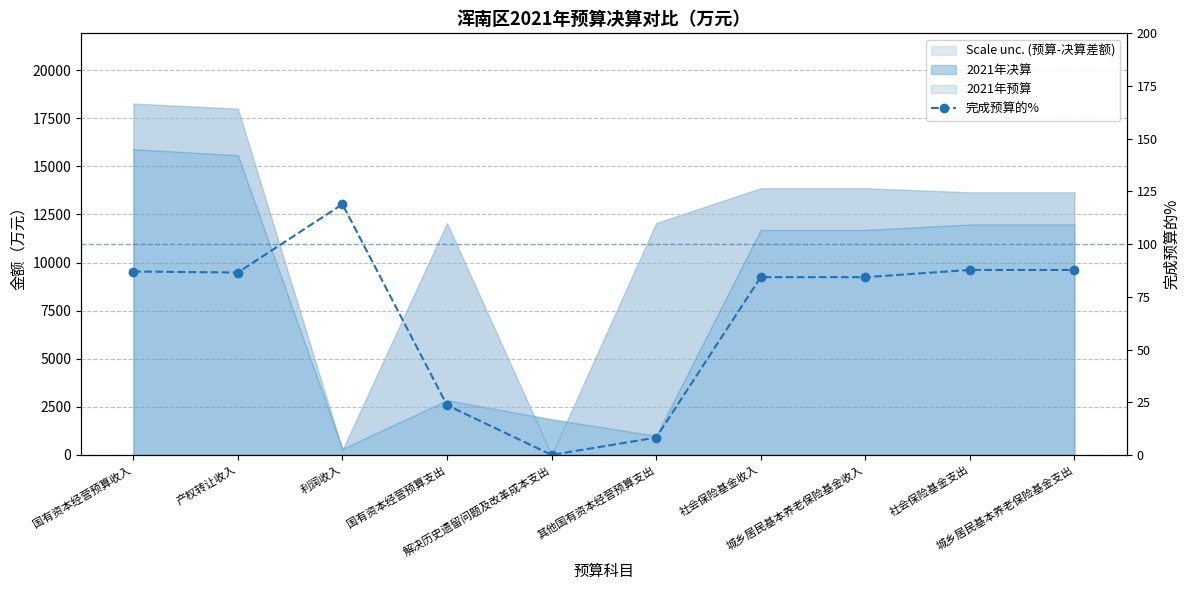

What is the change in value from 产权转让收入 to 利润收入?

+32.4